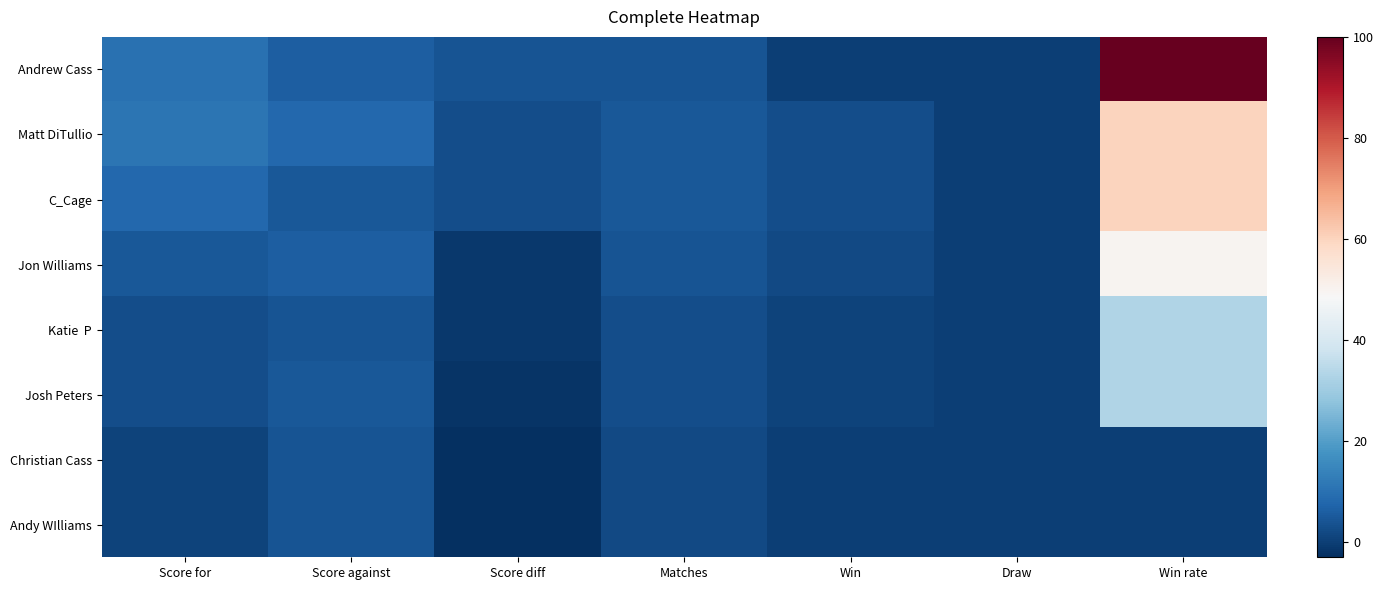

At which category does the chart reach its minimum across all series?

Score diff